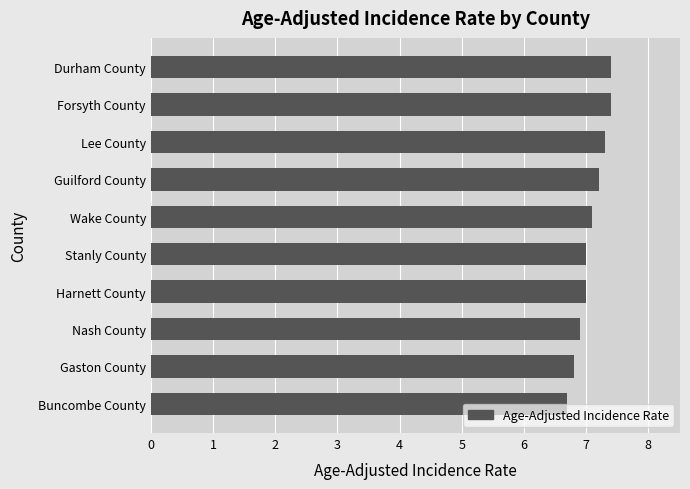

What is the difference between the second highest and second lowest values?

0.6